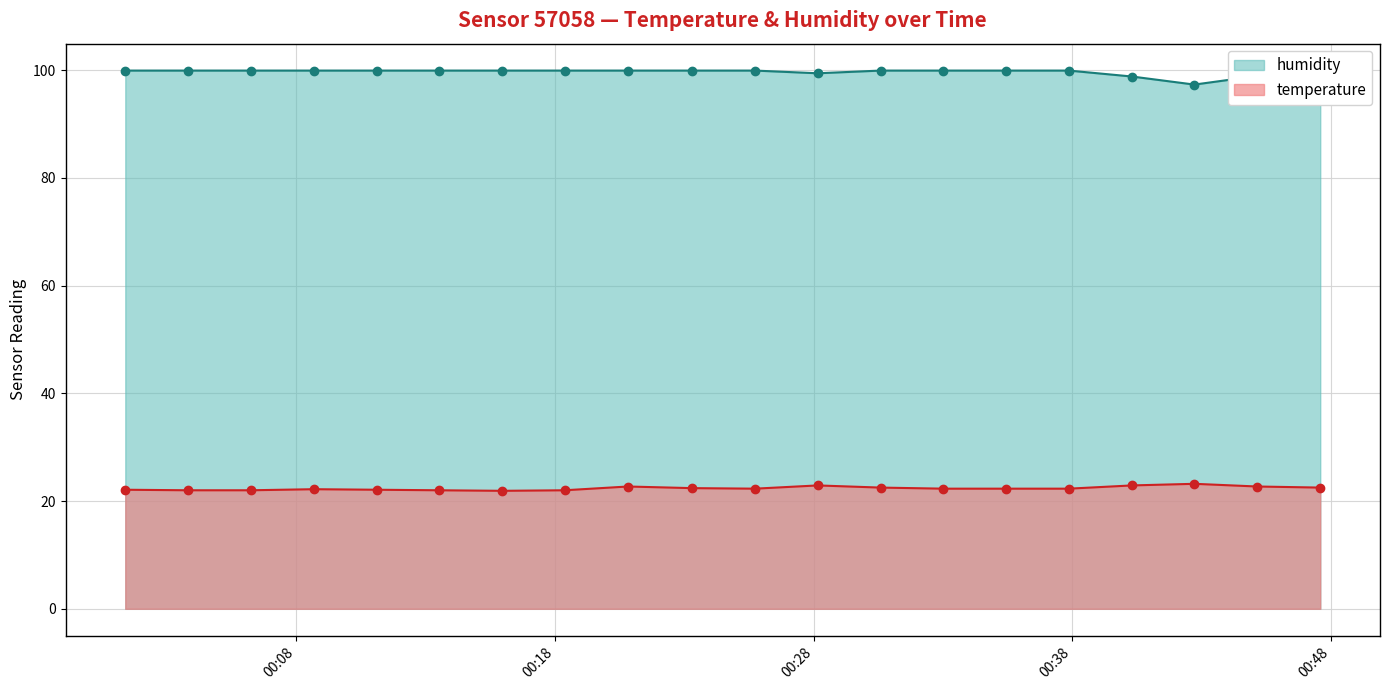

True or false: humidity and temperature intersect in this chart.

False